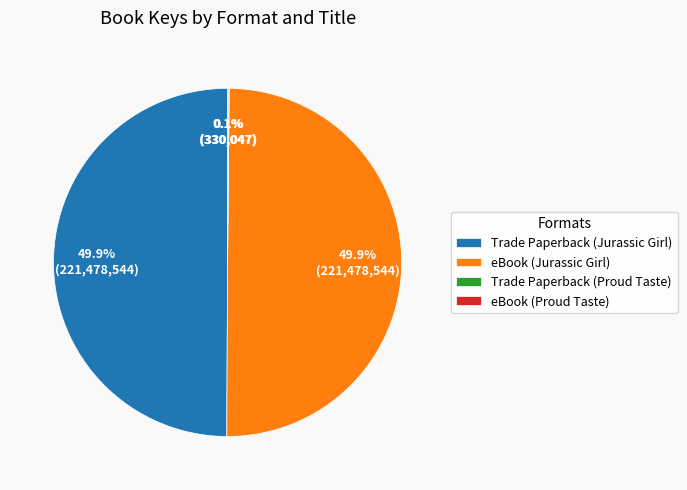

What portion of the pie excludes Trade Paperback (Jurassic Girl)?

50.1%